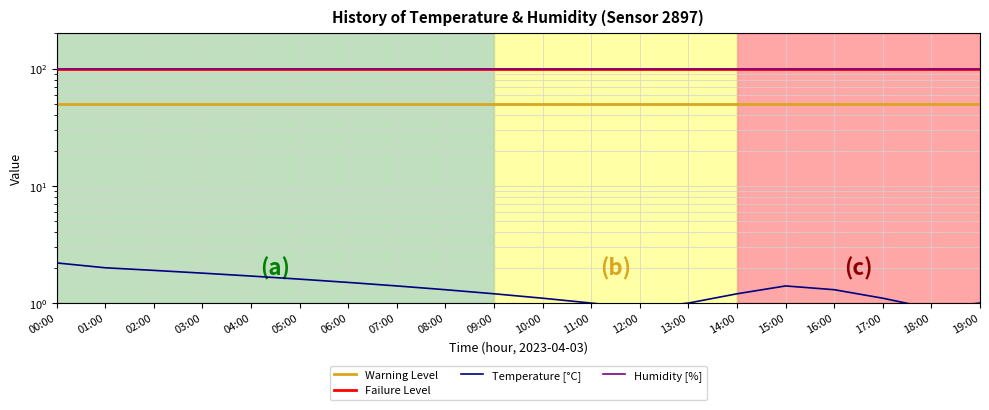

At which category does the data reach its first local peak?

15:00